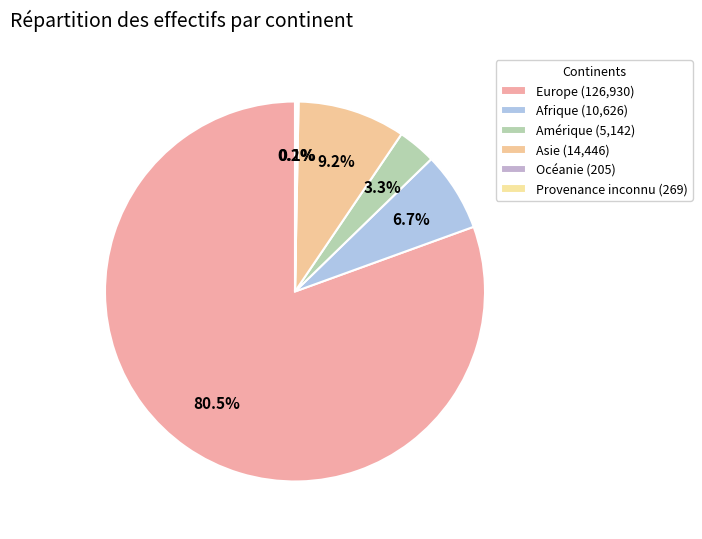

Approximately how many times larger is the value at Afrique compared to Provenance inconnu?

39.5